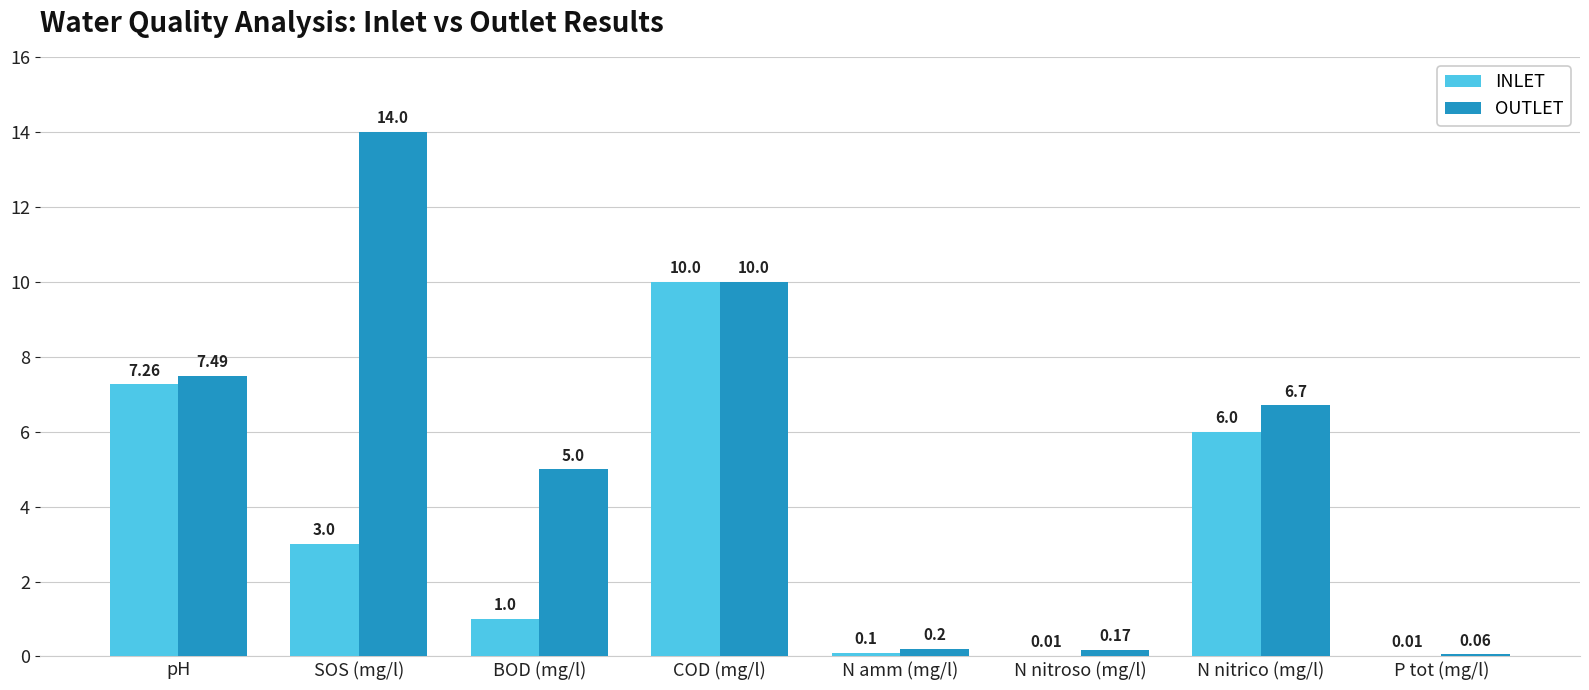

Is the value of INLET at N nitrico (mg/l) greater than the value of OUTLET at pH?

No